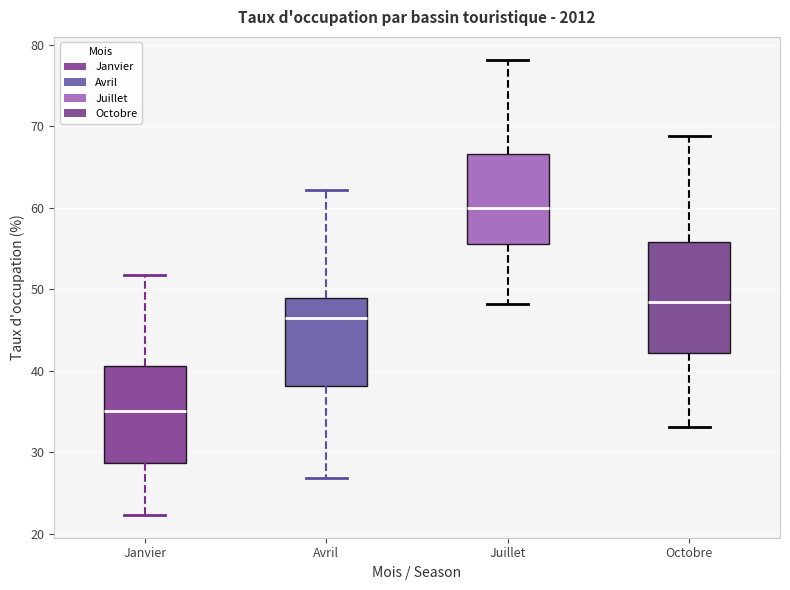

Where is the upper edge of the box for Avril on the y-axis? The values are not printed on the chart, so give them approximately, as read against the axis.

49